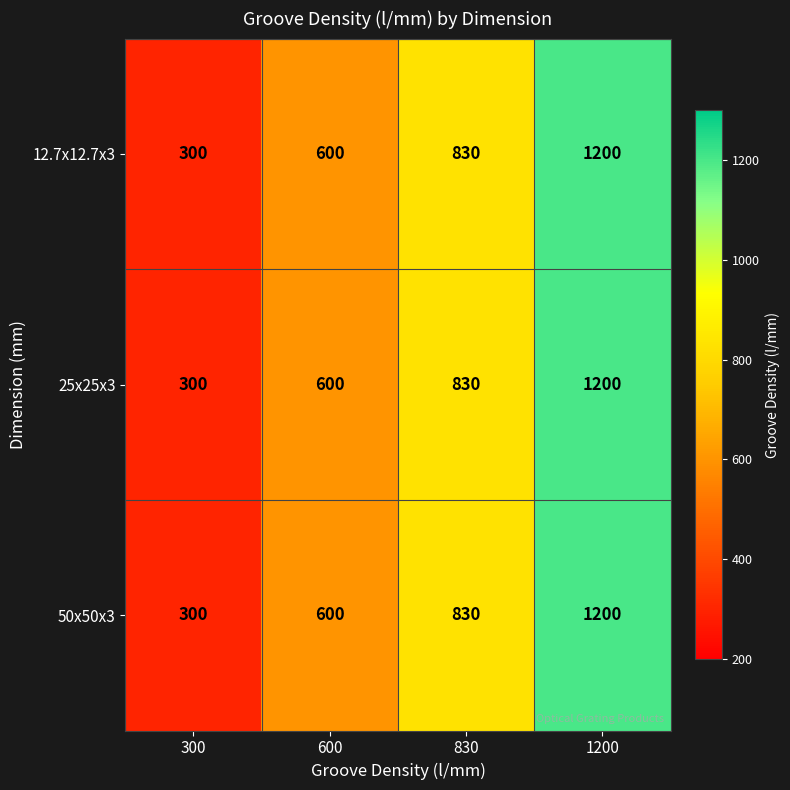

Reading left to right, transcribe all the data shown in this chart.

12.7x12.7x3: 300	600	830	1200
25x25x3: 300	600	830	1200
50x50x3: 300	600	830	1200